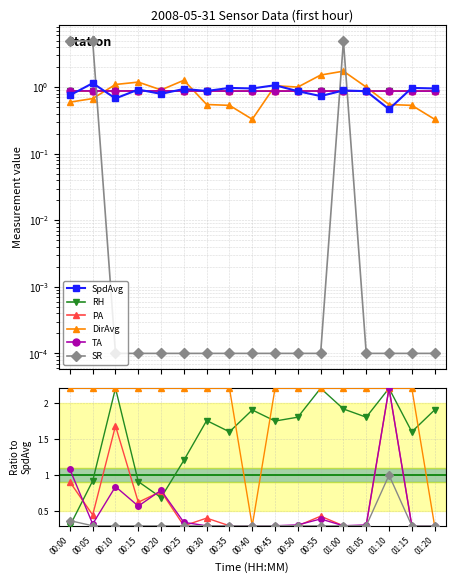

What is the average value of the RH series?

1.6